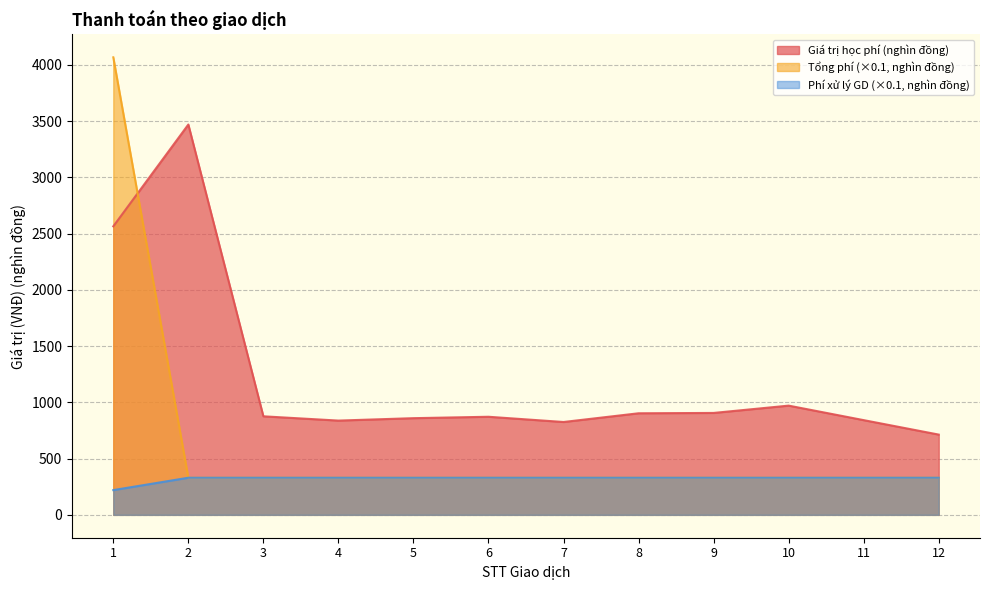

What is the total value across all series at 4?

1498.0